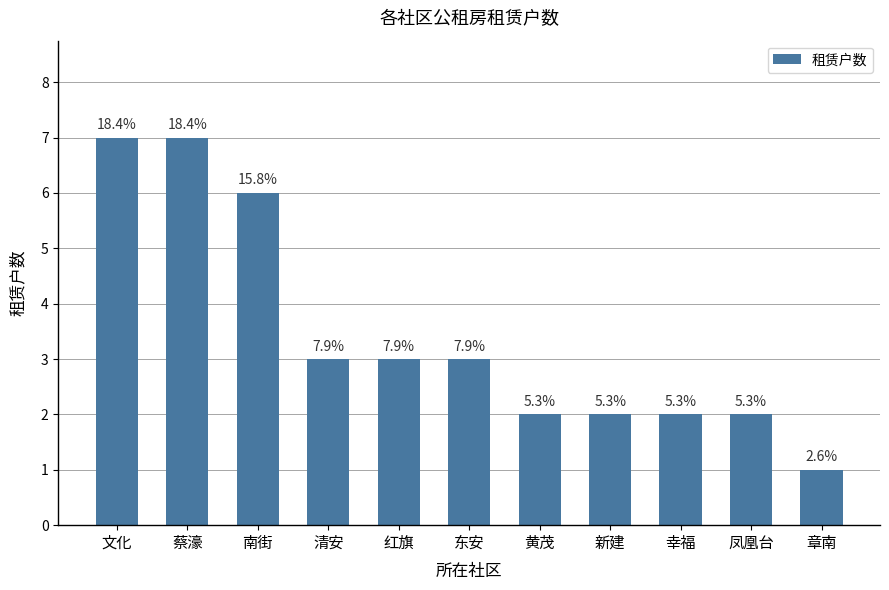

Reading left to right, extract all data points from this chart.

7	7	6	3	3	3	2	2	2	2	1